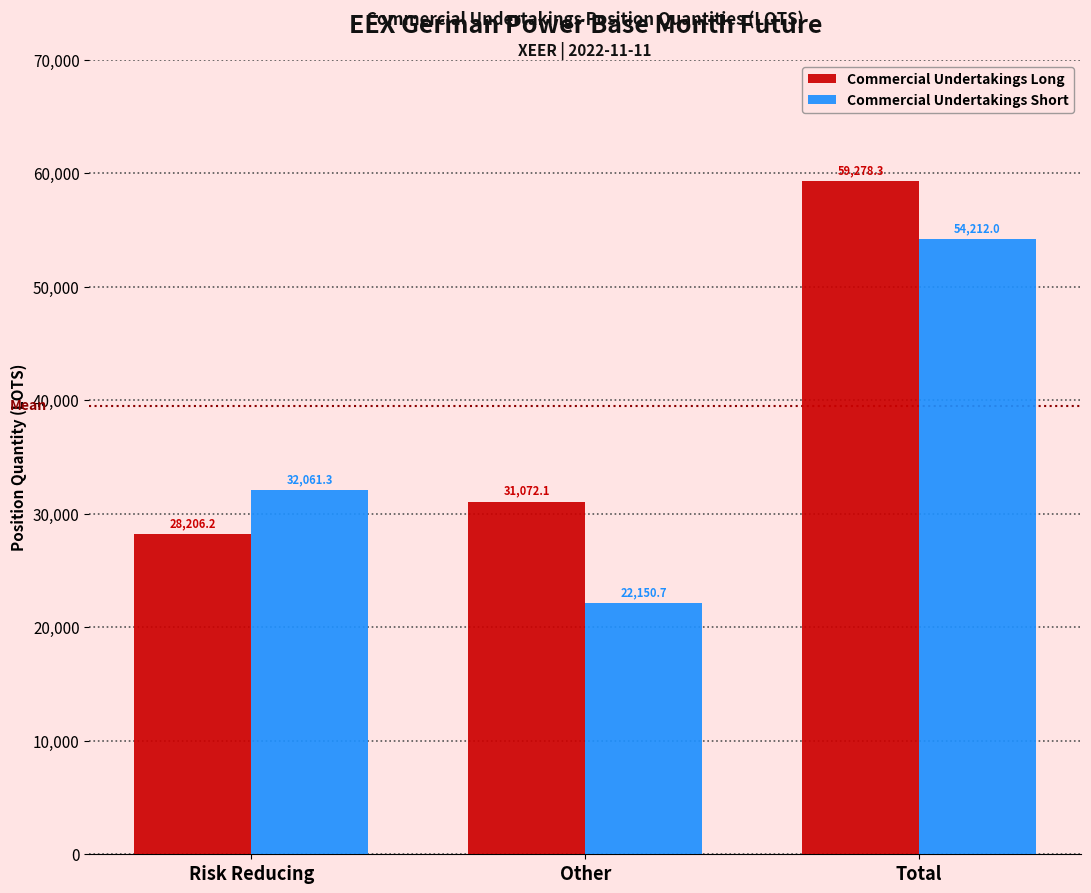

True or false: Commercial Undertakings Short has a value of 54212.0 at Total.

True